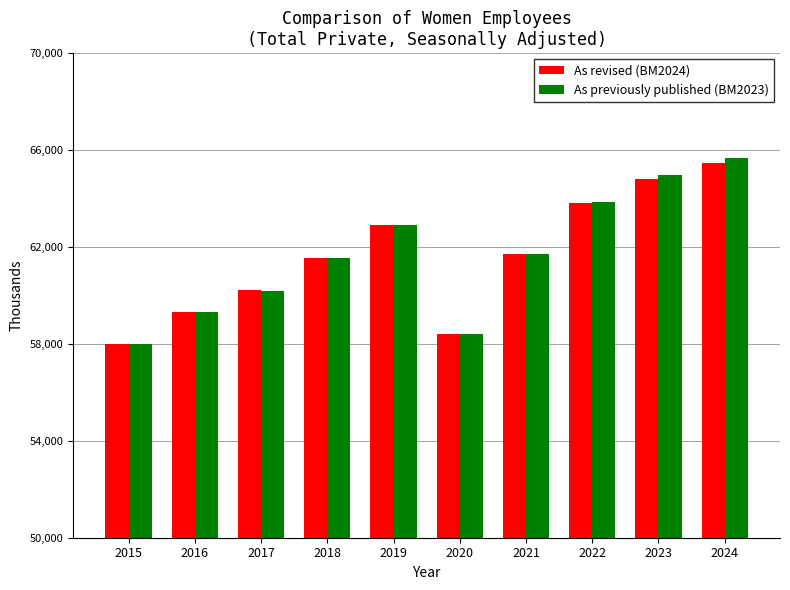

What is the sum of the As previously published (BM2023) values at 2022 and 2024?

129529